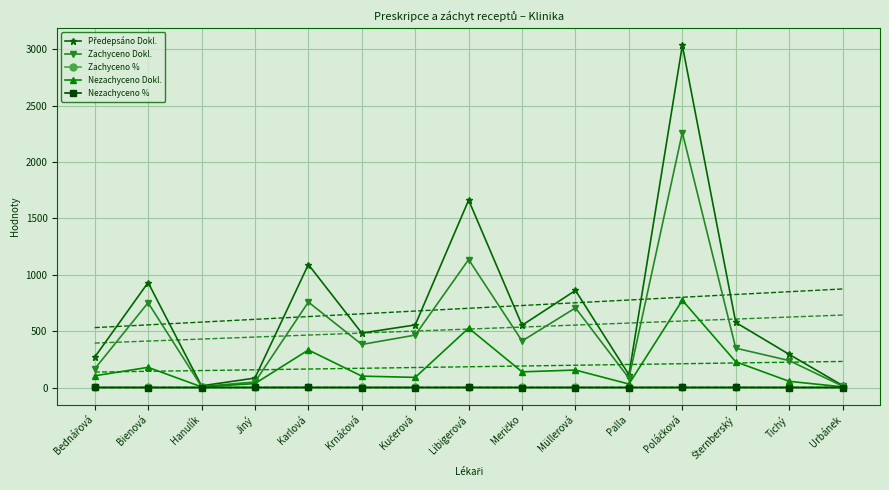

Where is the first local minimum for Zachyceno %?

Jiný